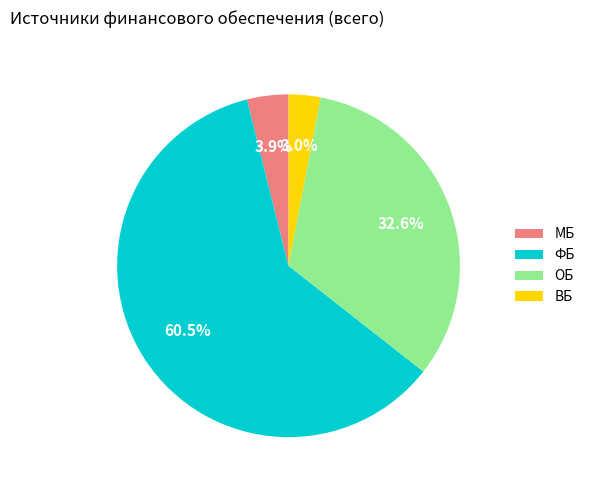

What percentage is the ОБ slice, to the nearest percent?

33%